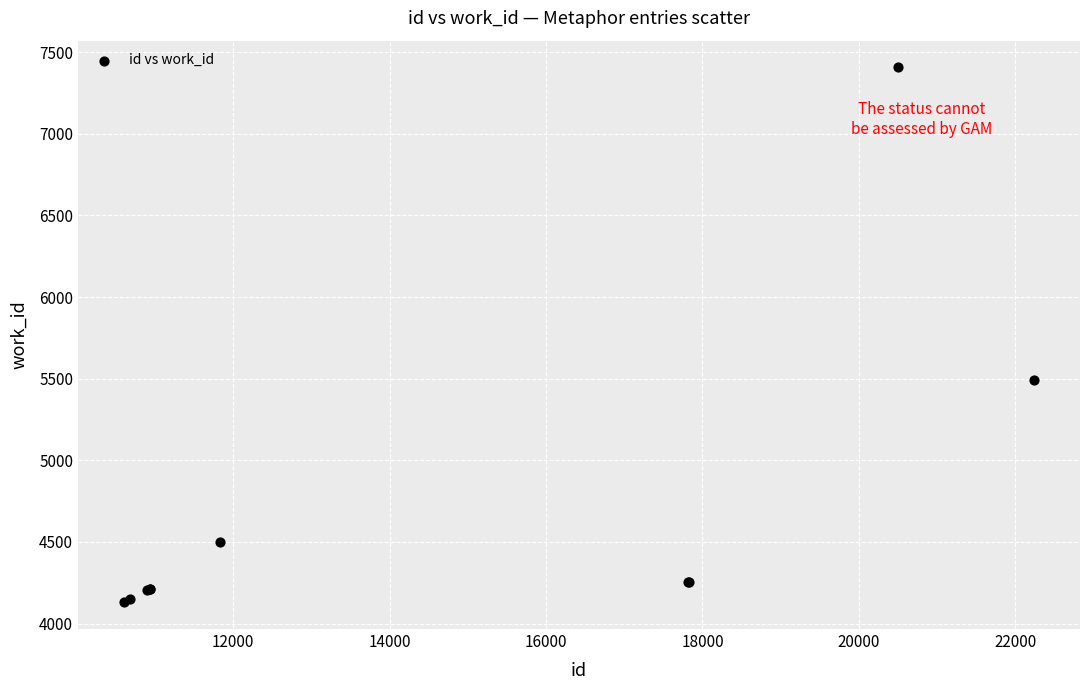

What Y value in the scatter plot is closest to 5768?

5494